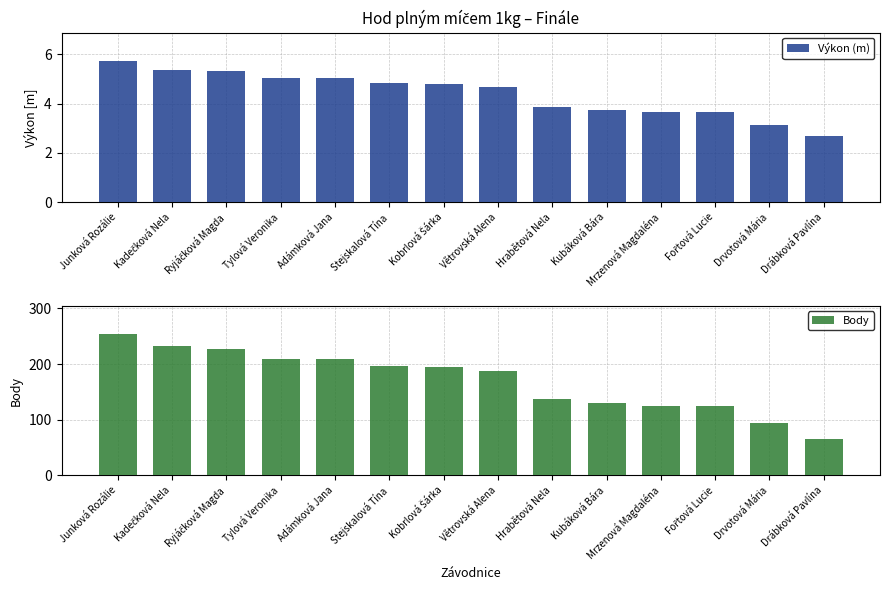

Is it true that Body equals 271.5 at Větrovská Alena?

False